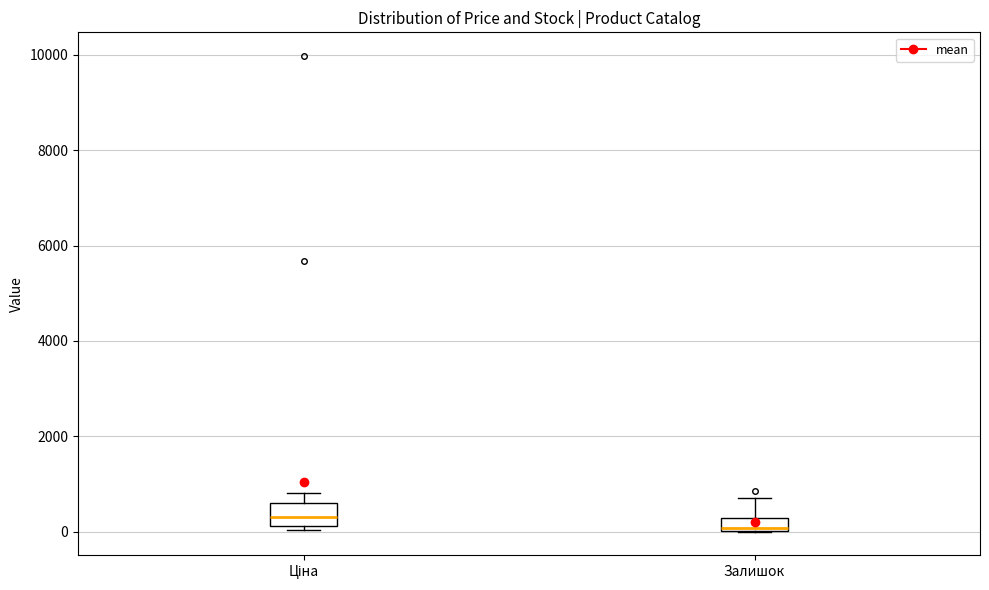

Which box has the lowest median line?

Залишок